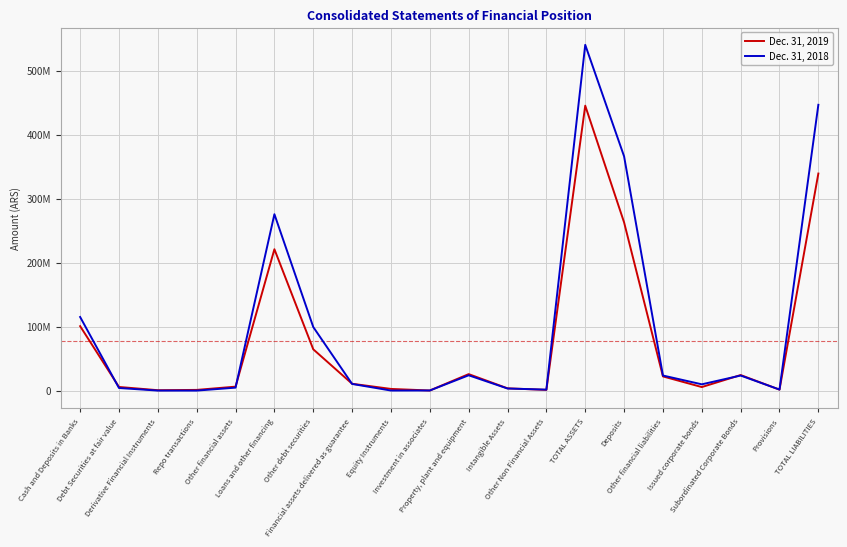

The value of Dec. 31, 2019 at Issued corporate bonds is 5525039. True or false?

True